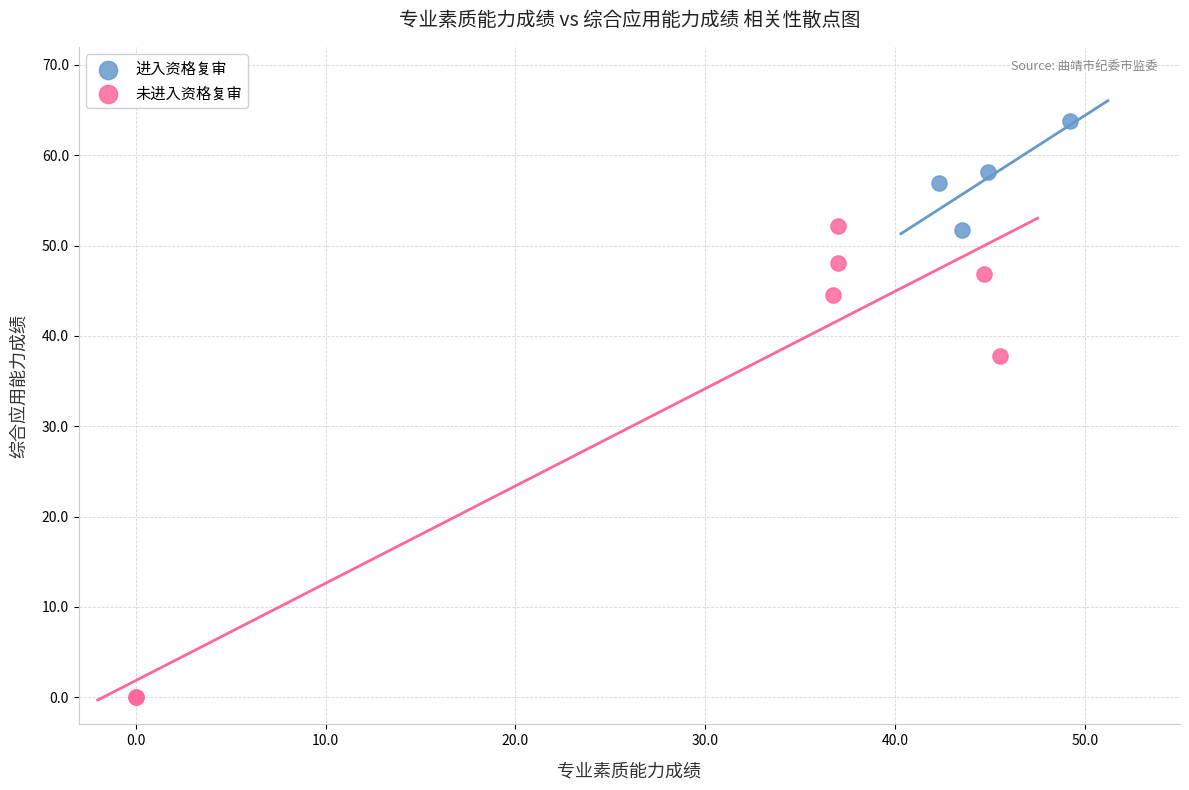

Which series reaches the minimum Y coordinate?

未进入资格复审